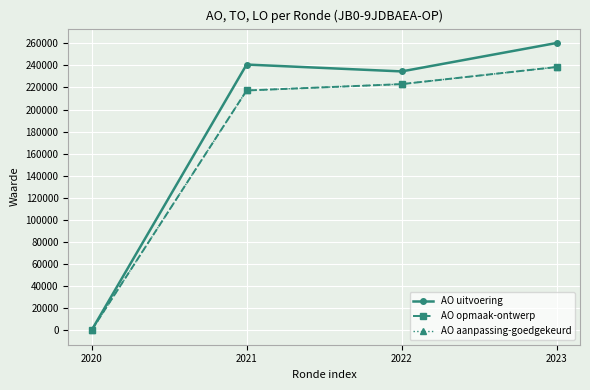

What value does the AO opmaak-ontwerp series have at 2022, to the nearest 100?

223100